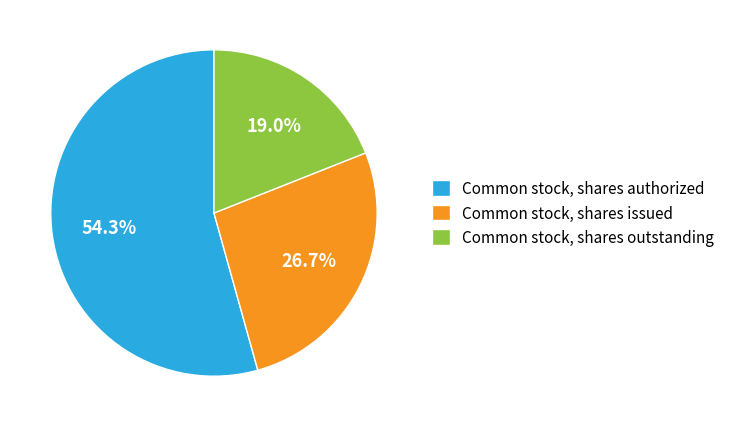

Rank the categories by value from highest to lowest.

Common stock, shares authorized, Common stock, shares issued, Common stock, shares outstanding